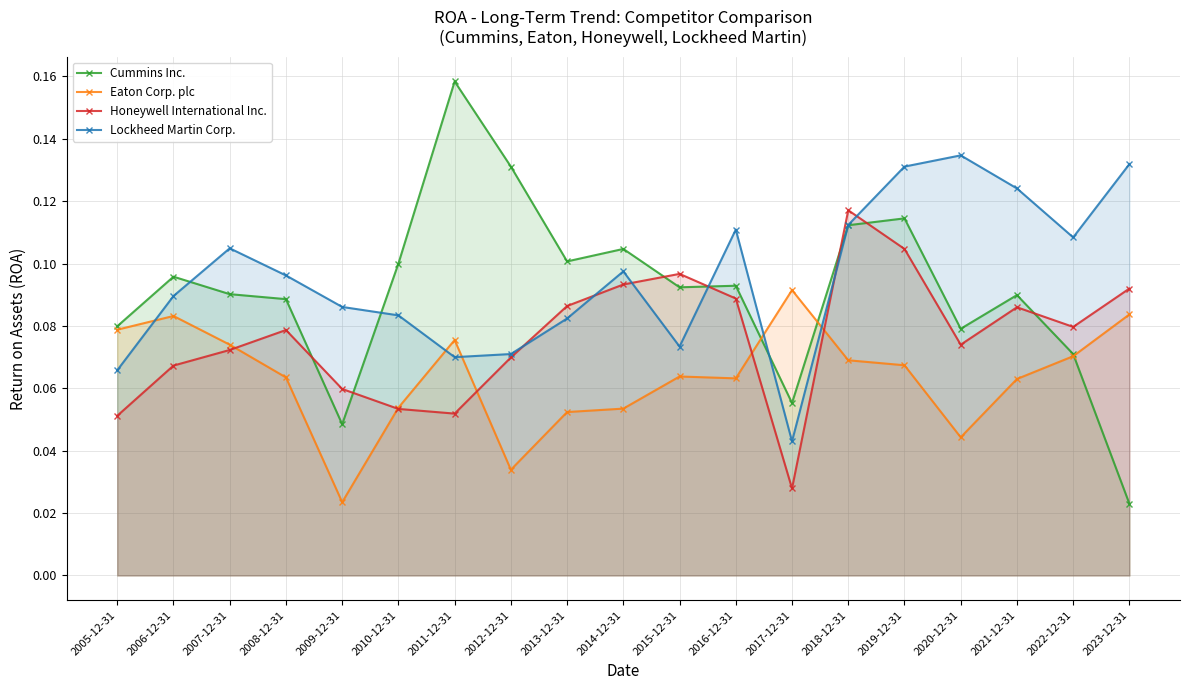

How many data points does each series have?

19